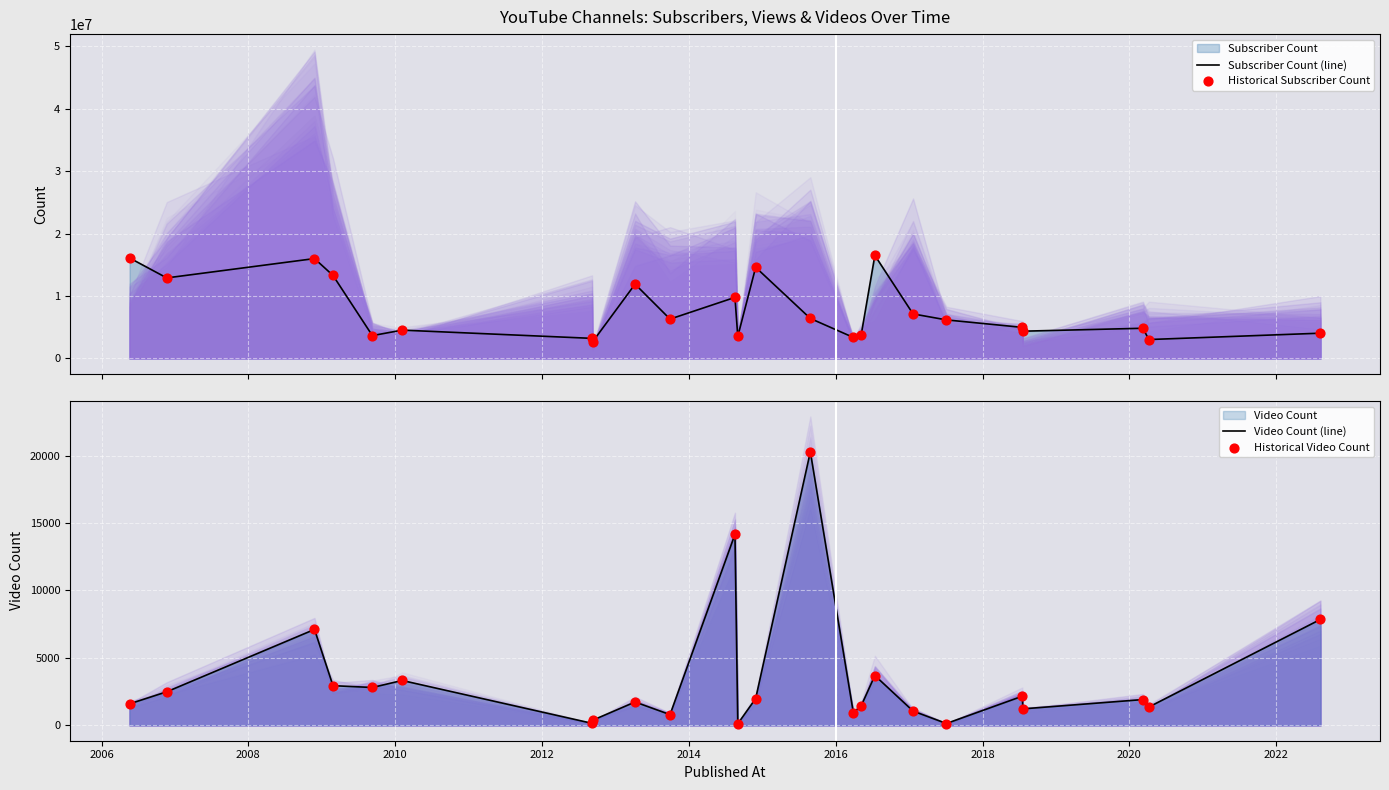

Which series reaches the minimum Y coordinate?

Video Count (line)